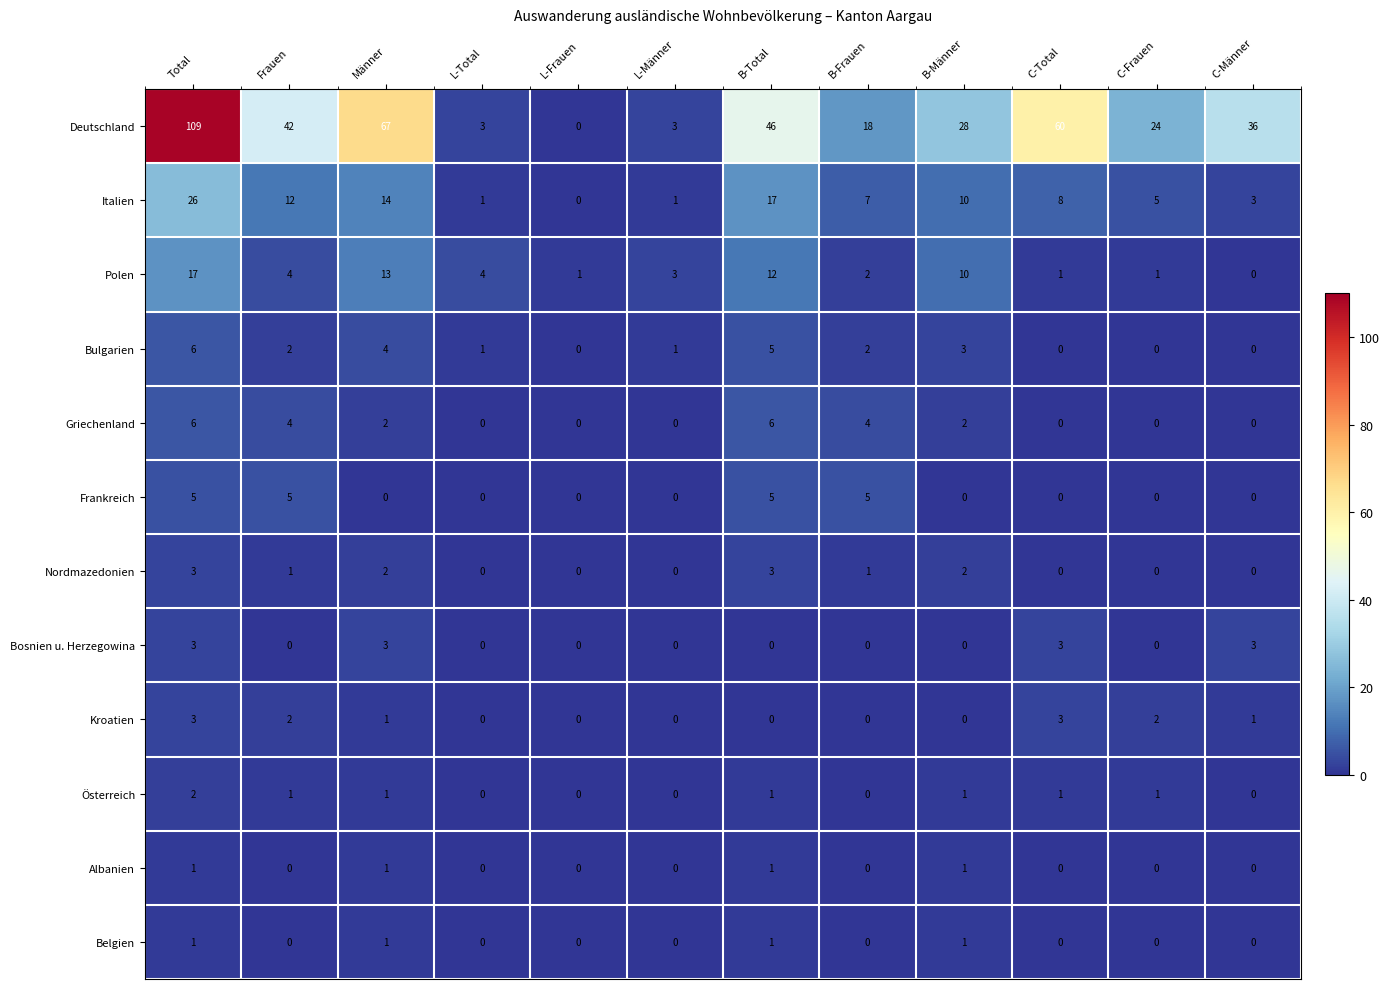

True or false: Bulgarien has a value of 2 at L-Total.

False